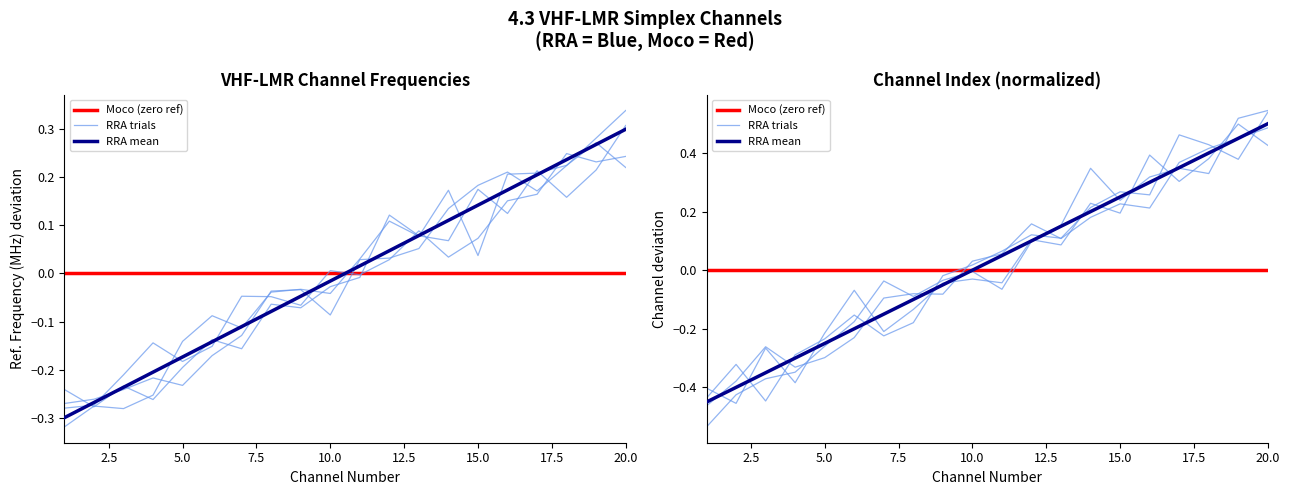

Between 3 and 20, which is larger?

20